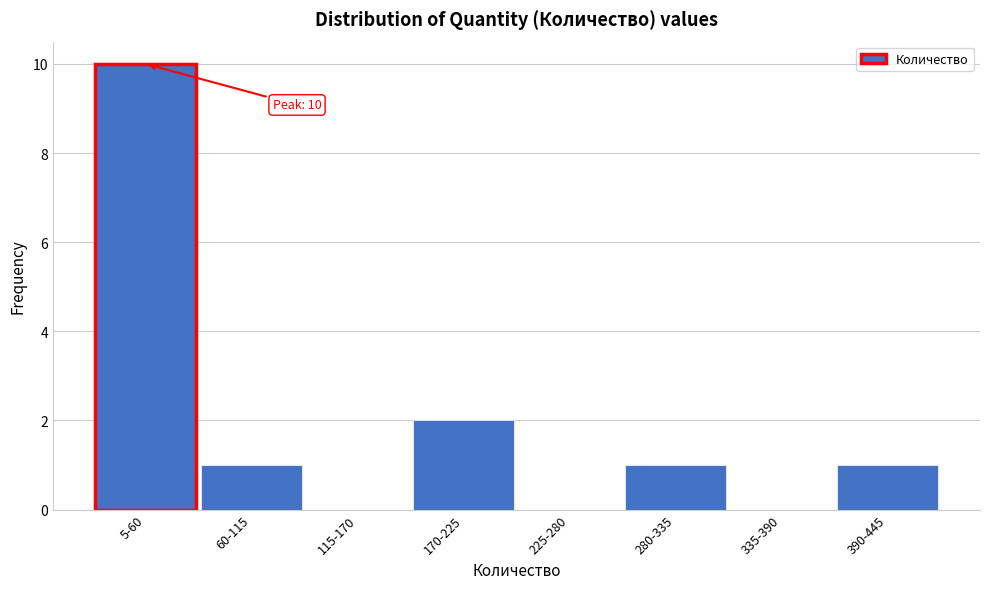

Reading right to left, list all the values displayed in this chart.

390-445=1	335-390=0	280-335=1	225-280=0	170-225=2	115-170=0	60-115=1	5-60=10